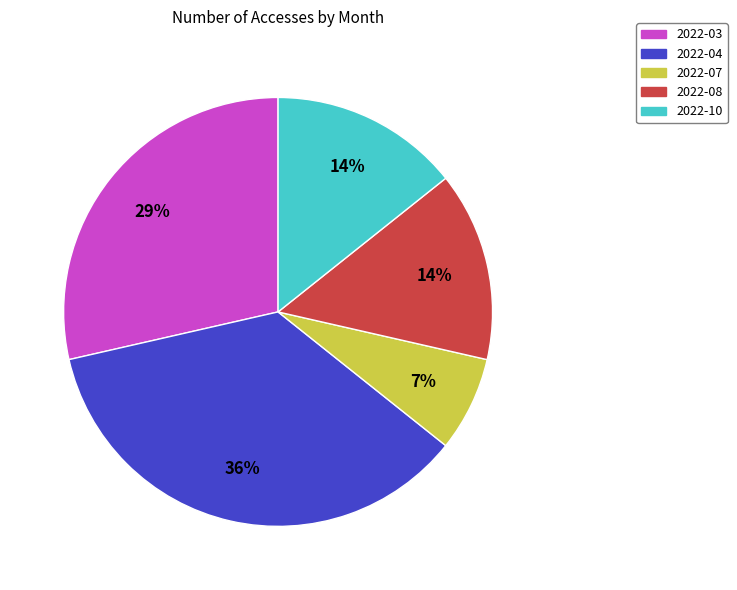

Does 2022-07 represent more than half of the total?

No